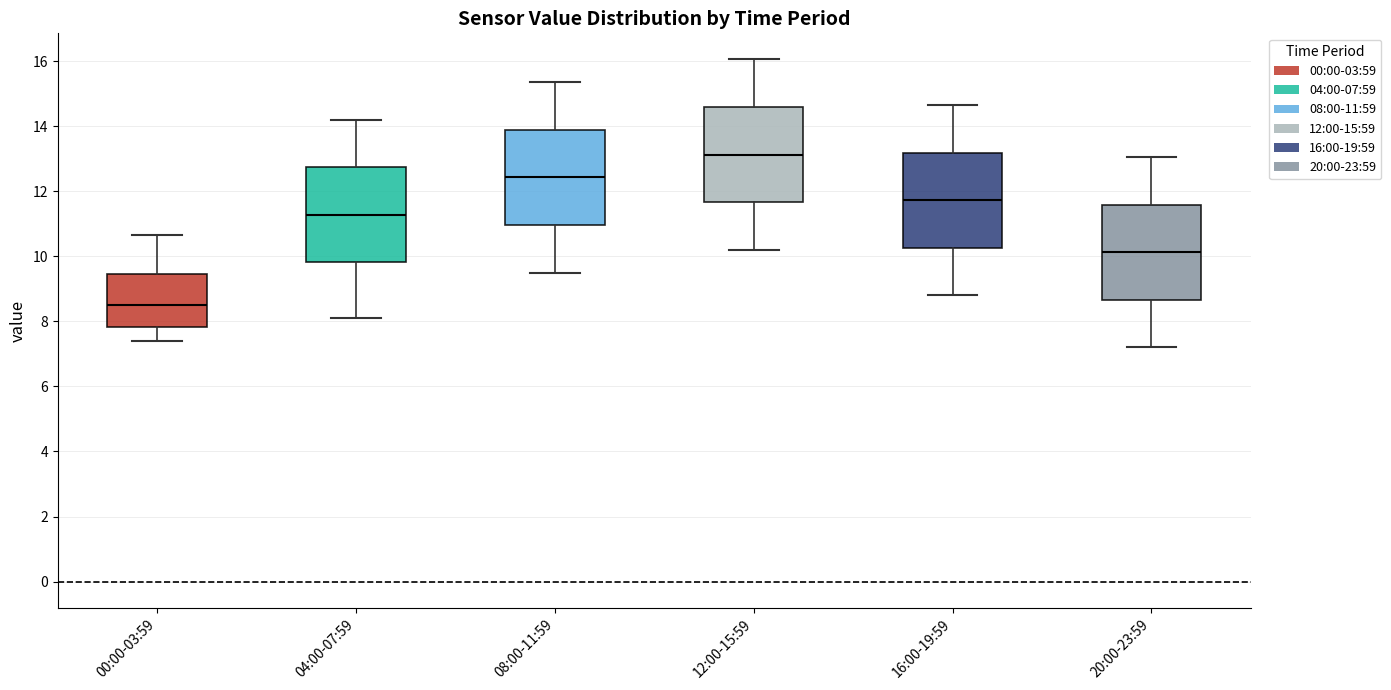

Where does the median line of the box for 00:00-03:59 sit on the y-axis? The values are not printed on the chart, so give them approximately, as read against the axis.

8.6